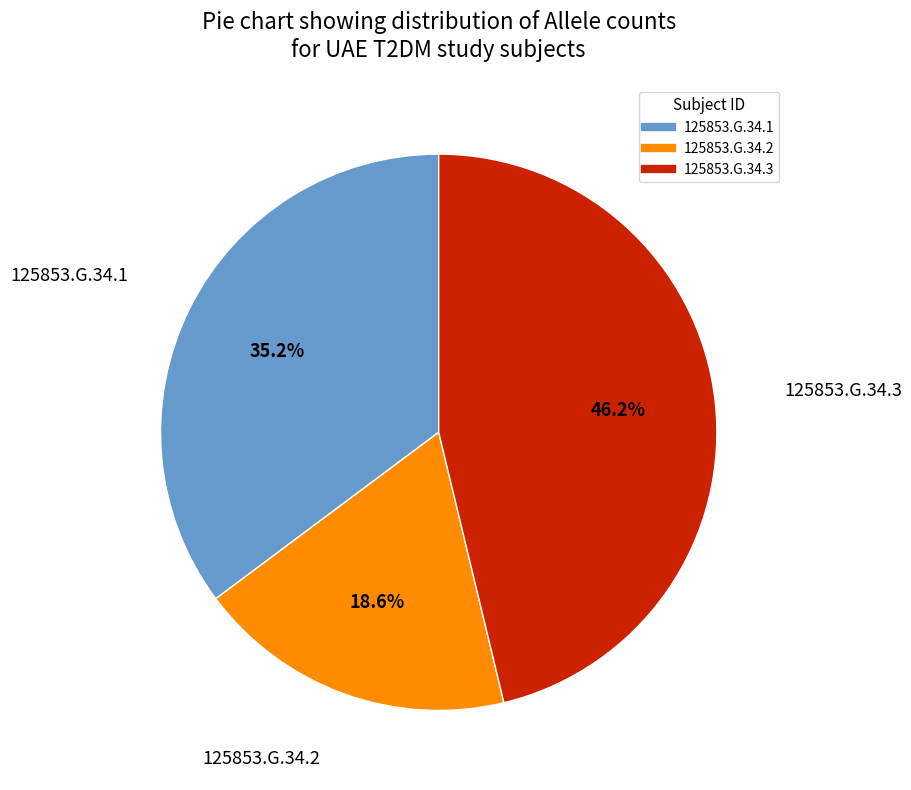

What is the ratio of the value at 125853.G.34.2 to the value at 125853.G.34.1?

0.5